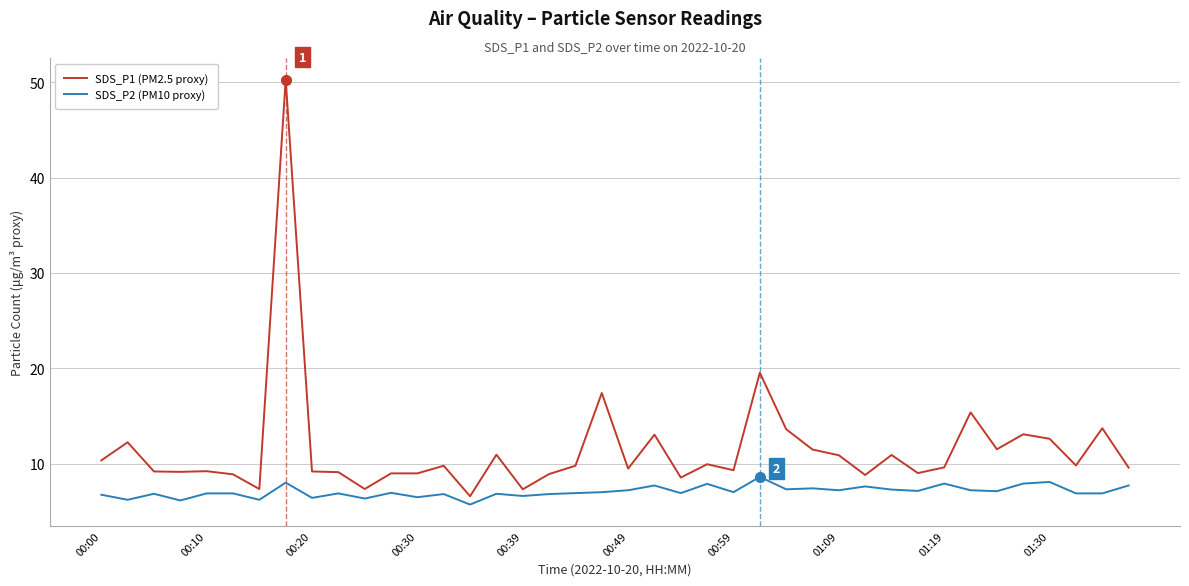

What is the greatest value displayed?

50.3